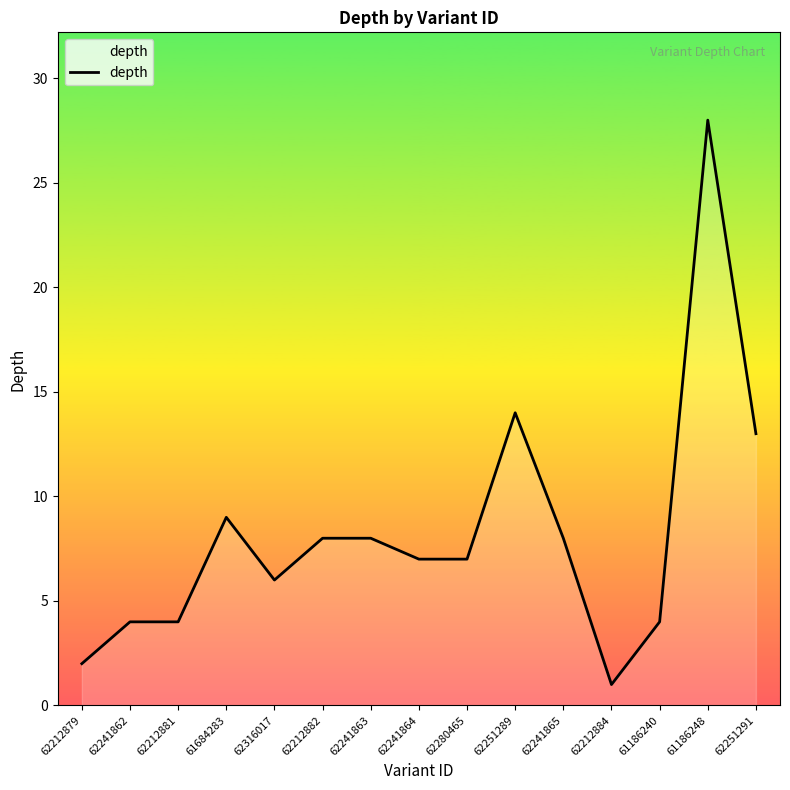

At which category does the chart reach its peak across all series?

61186248